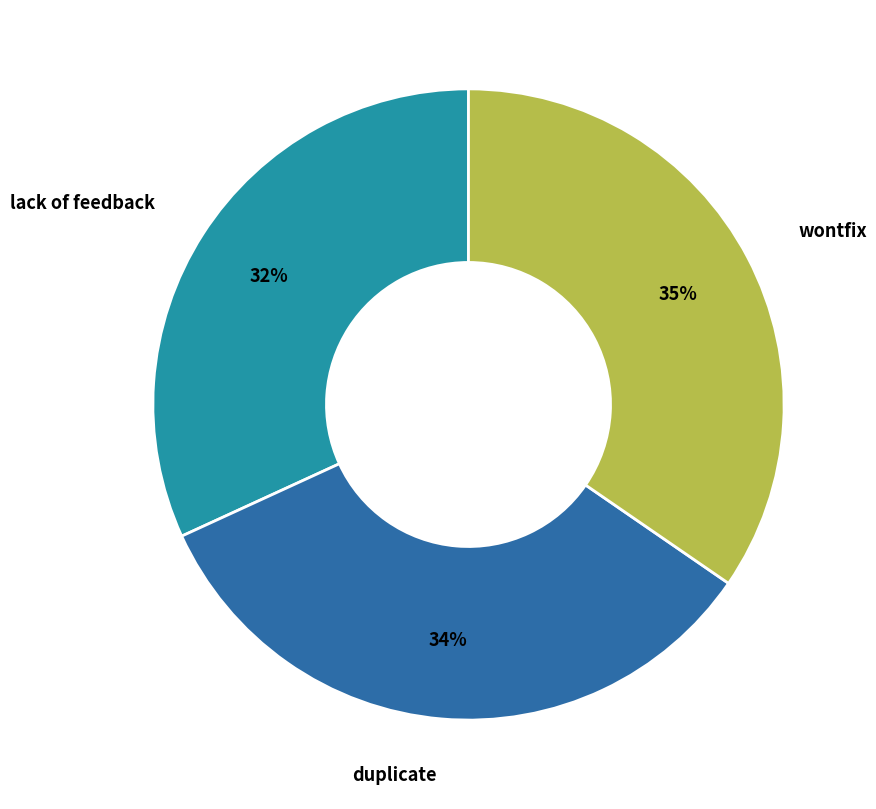

Which category has the smallest portion of the pie?

lack of feedback